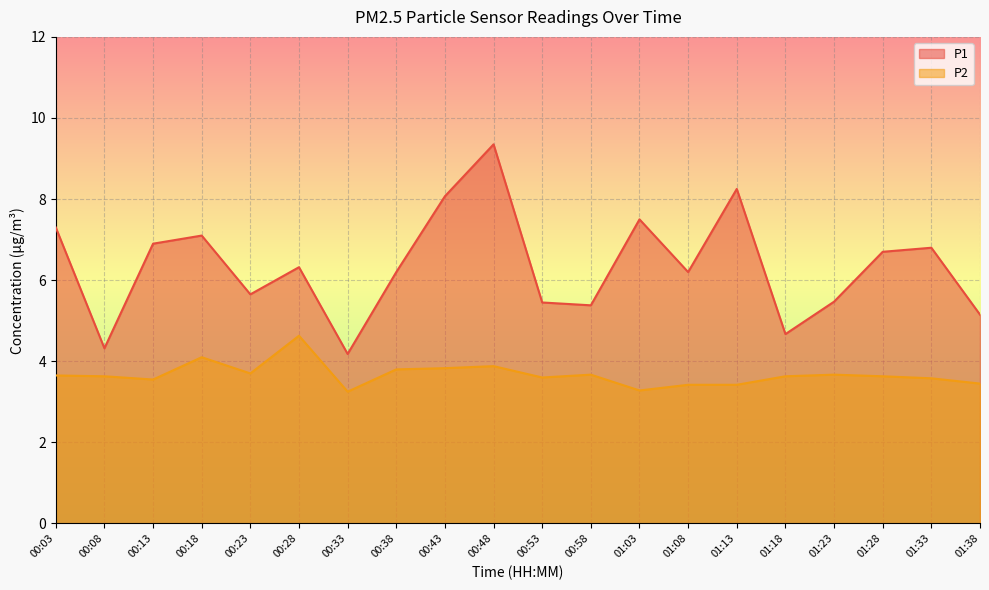

What are all the series names shown in the legend?

P1, P2